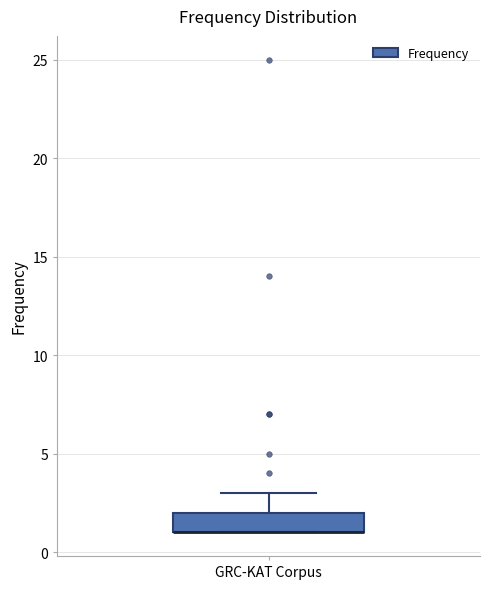

Read this box plot against the y-axis: the position of the median line, the range covered by the box, and the ends of both whiskers. The values are not printed on the chart, so give them approximately, as read against the axis.

median 1 (drawn on the box's lower edge), box 1 to 2, whiskers 1 to 3